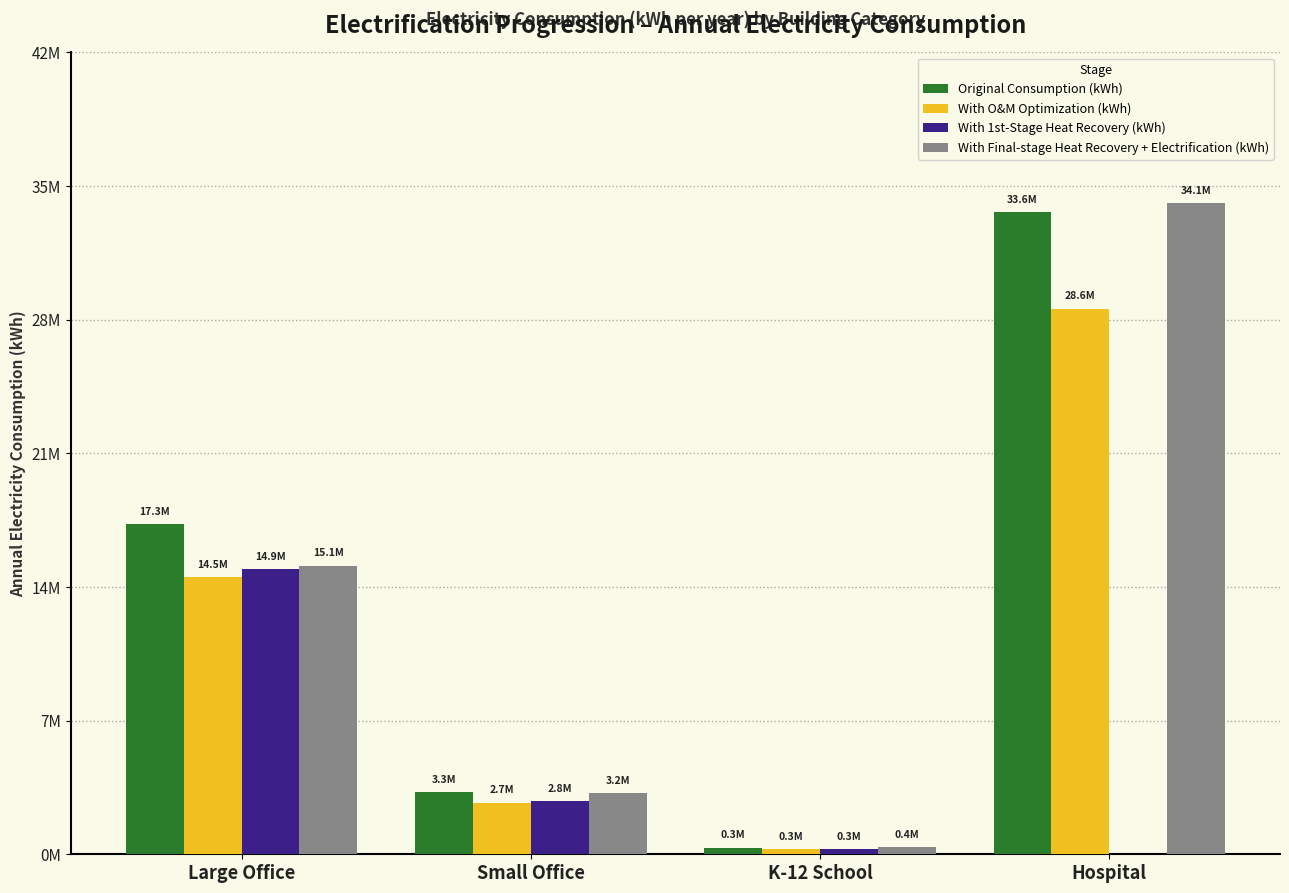

Is it true that Original Consumption (kWh) equals 1297138.8 at Small Office?

False